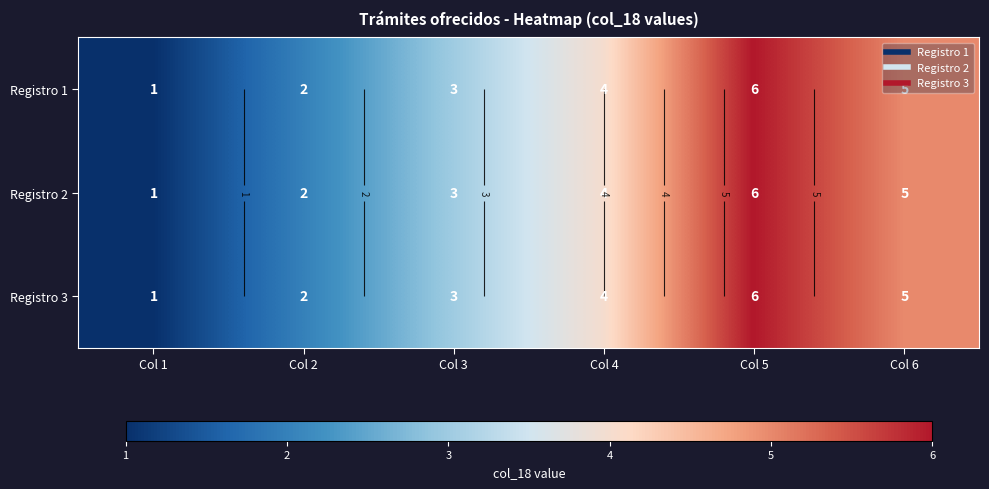

What is the approximate value of Registro 2 at Col 5?

6